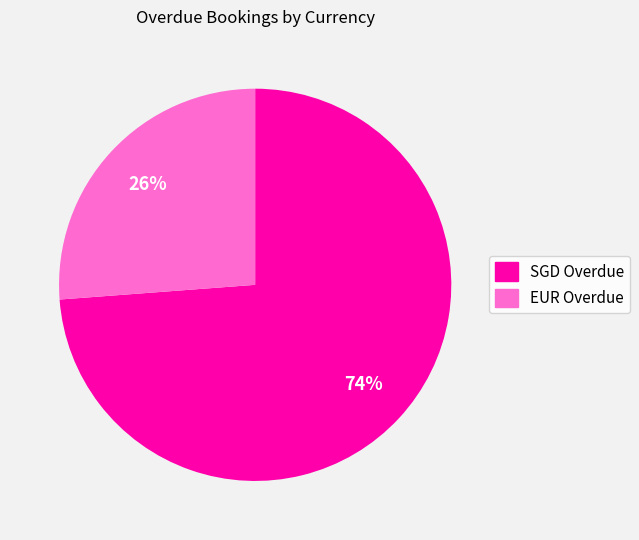

What percentage is the SGD Overdue slice, to the nearest percent?

74%